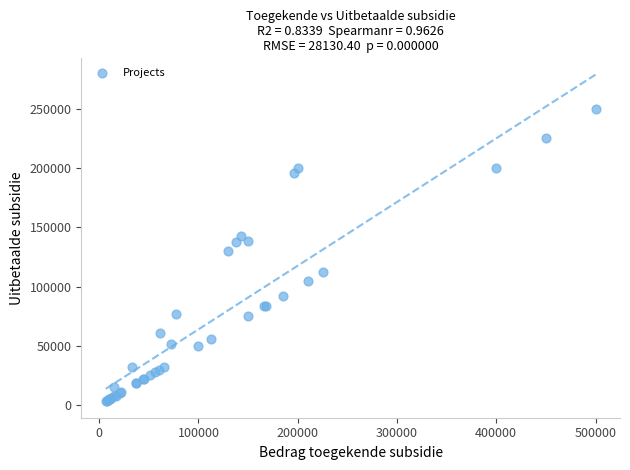

What Y value in the scatter plot is closest to 126660?

130000.0